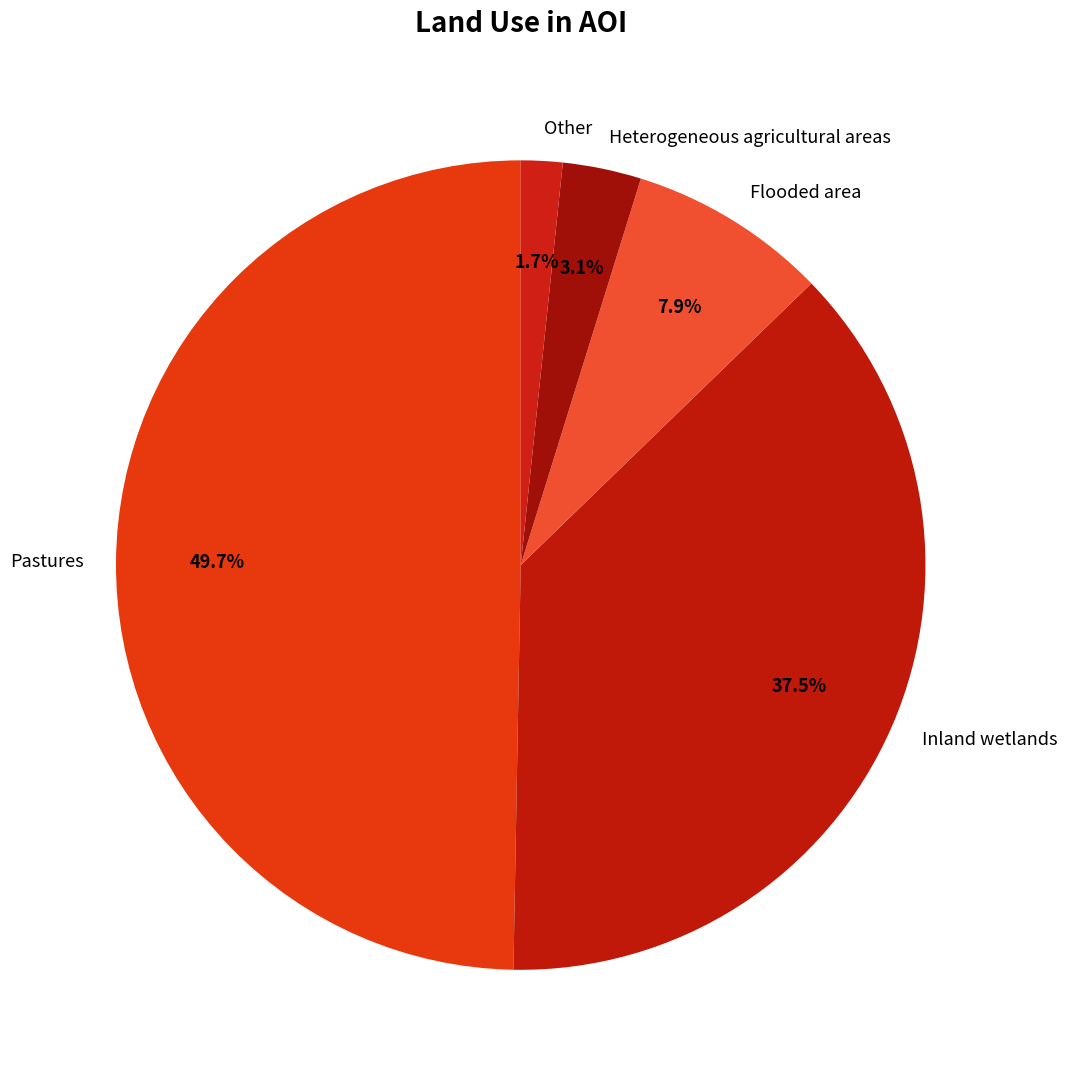

Which category has the biggest portion of the pie?

Pastures